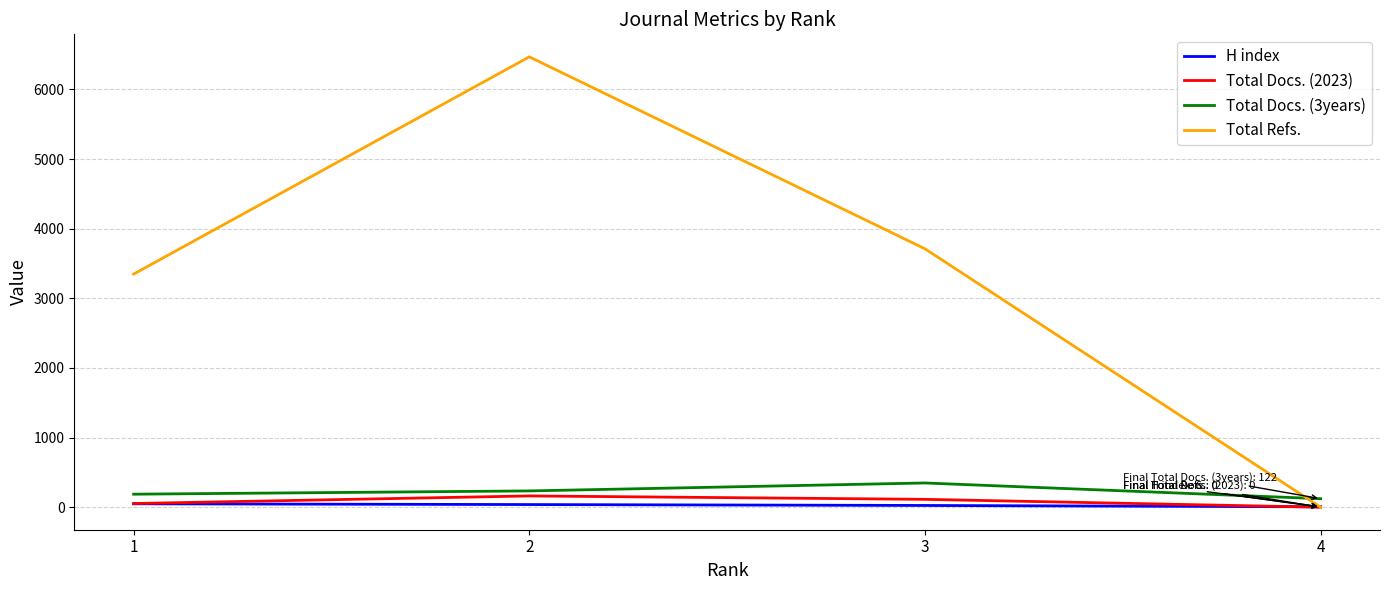

Count the number of categories in the chart.

4